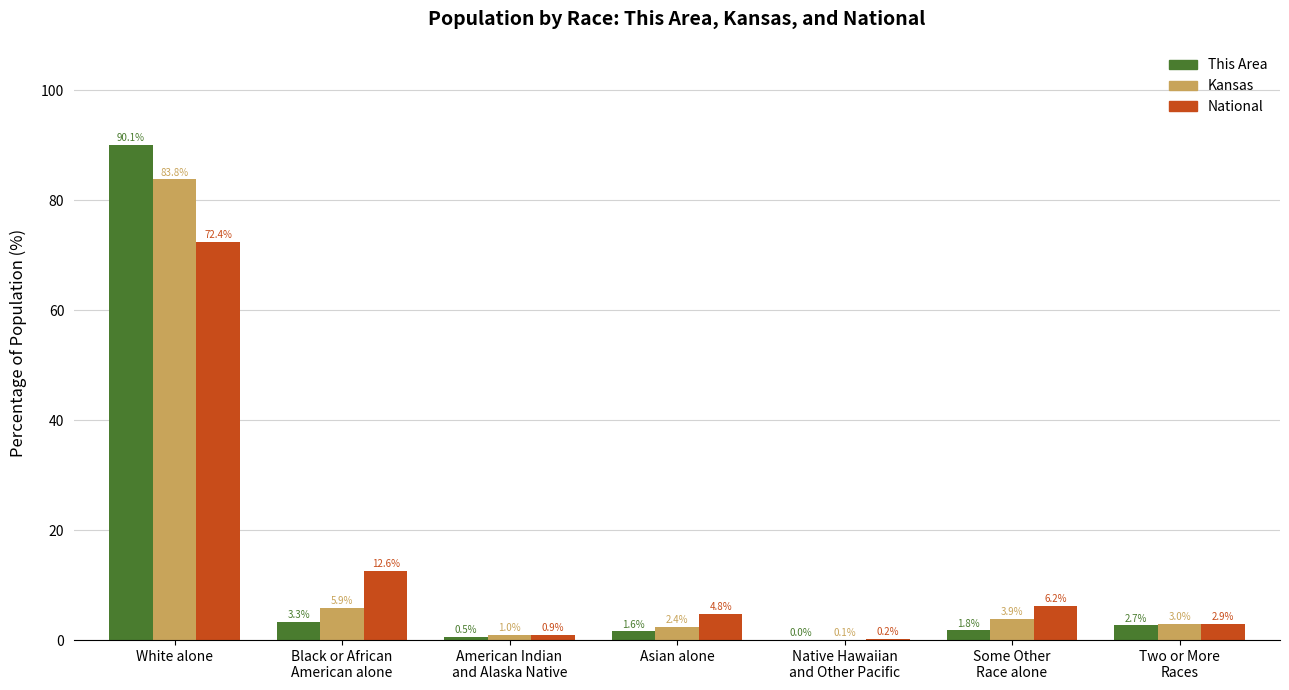

At which category does the chart reach its peak across all series?

White alone